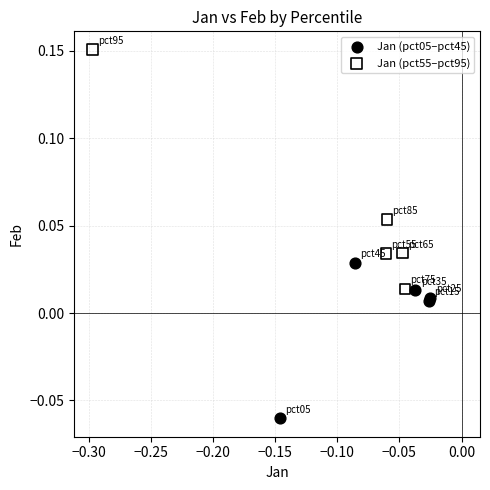

Which series has the widest spread of Y values?

Jan (pct55–pct95)